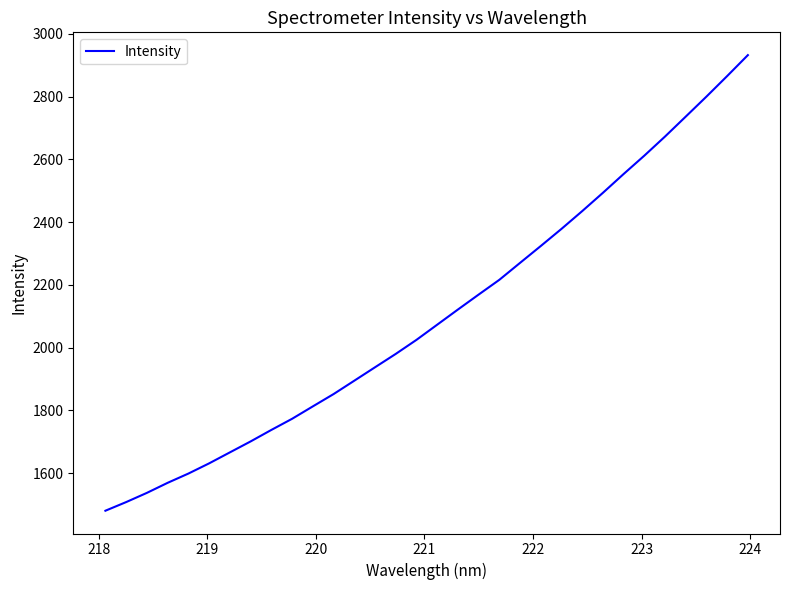

What is the difference between the maximum and minimum values?

1452.0